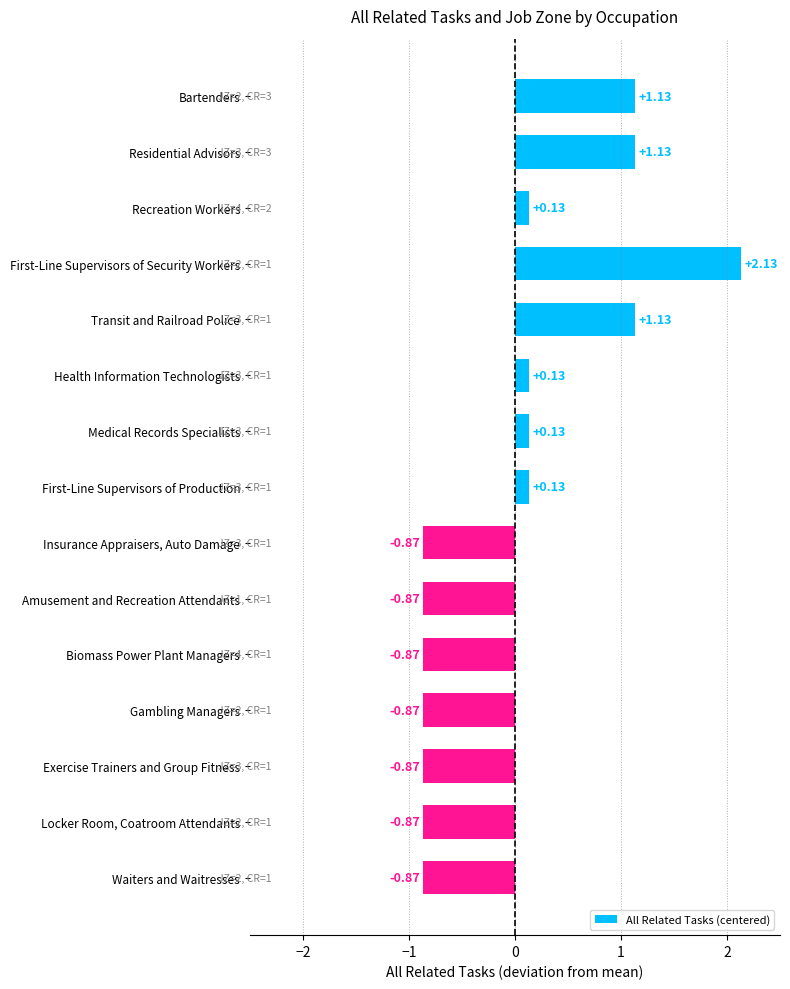

How many negative values are there?

7